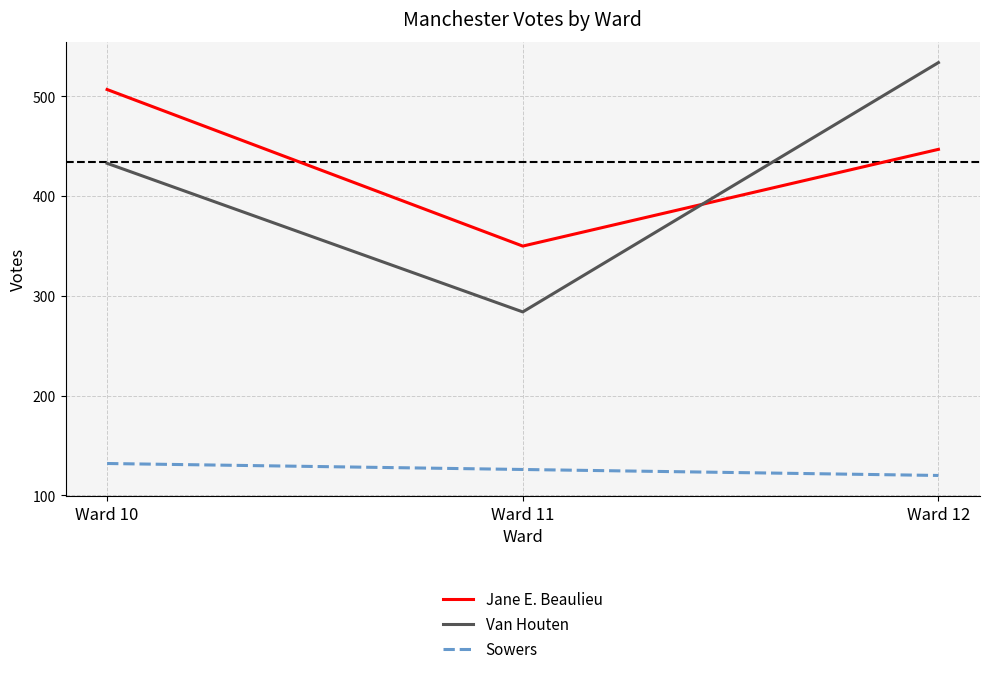

Which series has the largest total across all categories?

Jane E. Beaulieu